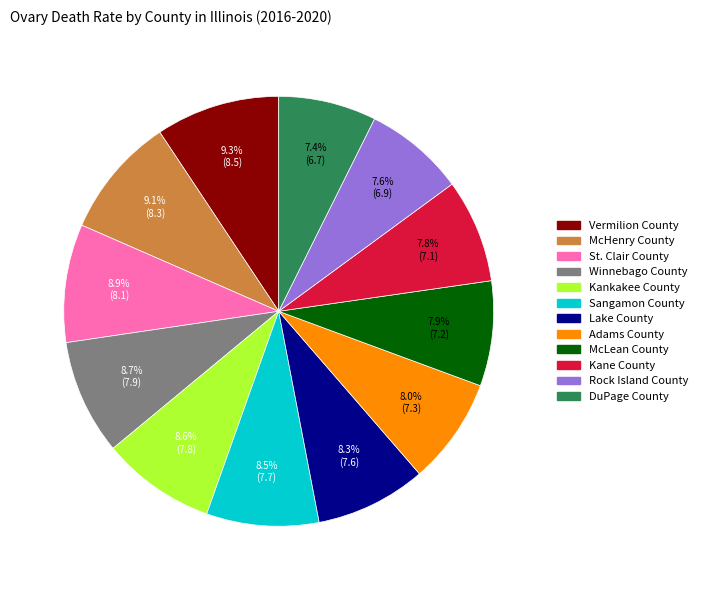

To the nearest percent, what is the average slice percentage?

8%